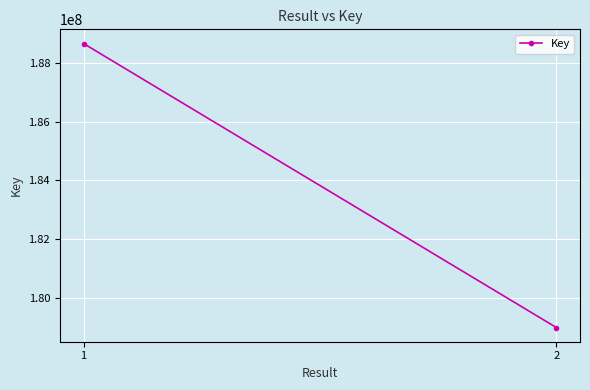

The chart shows a value of 178984637 at 2. True or false?

True